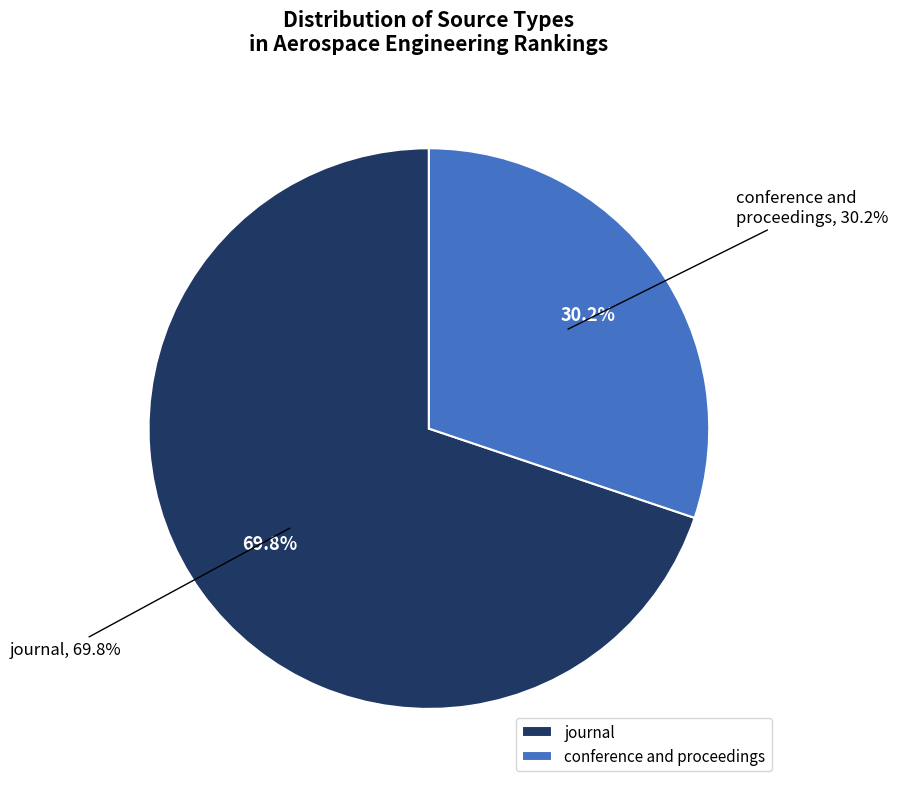

True or false: journal accounts for 70% of the total.

True